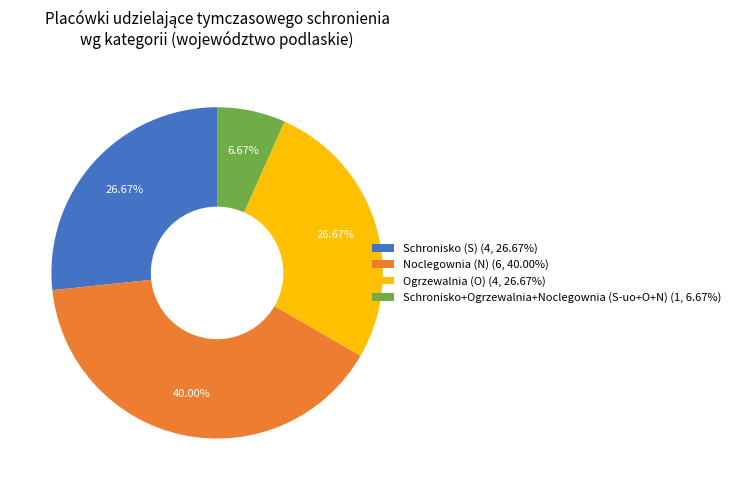

The Noclegownia (N) slice represents 52% of the pie. True or false?

False